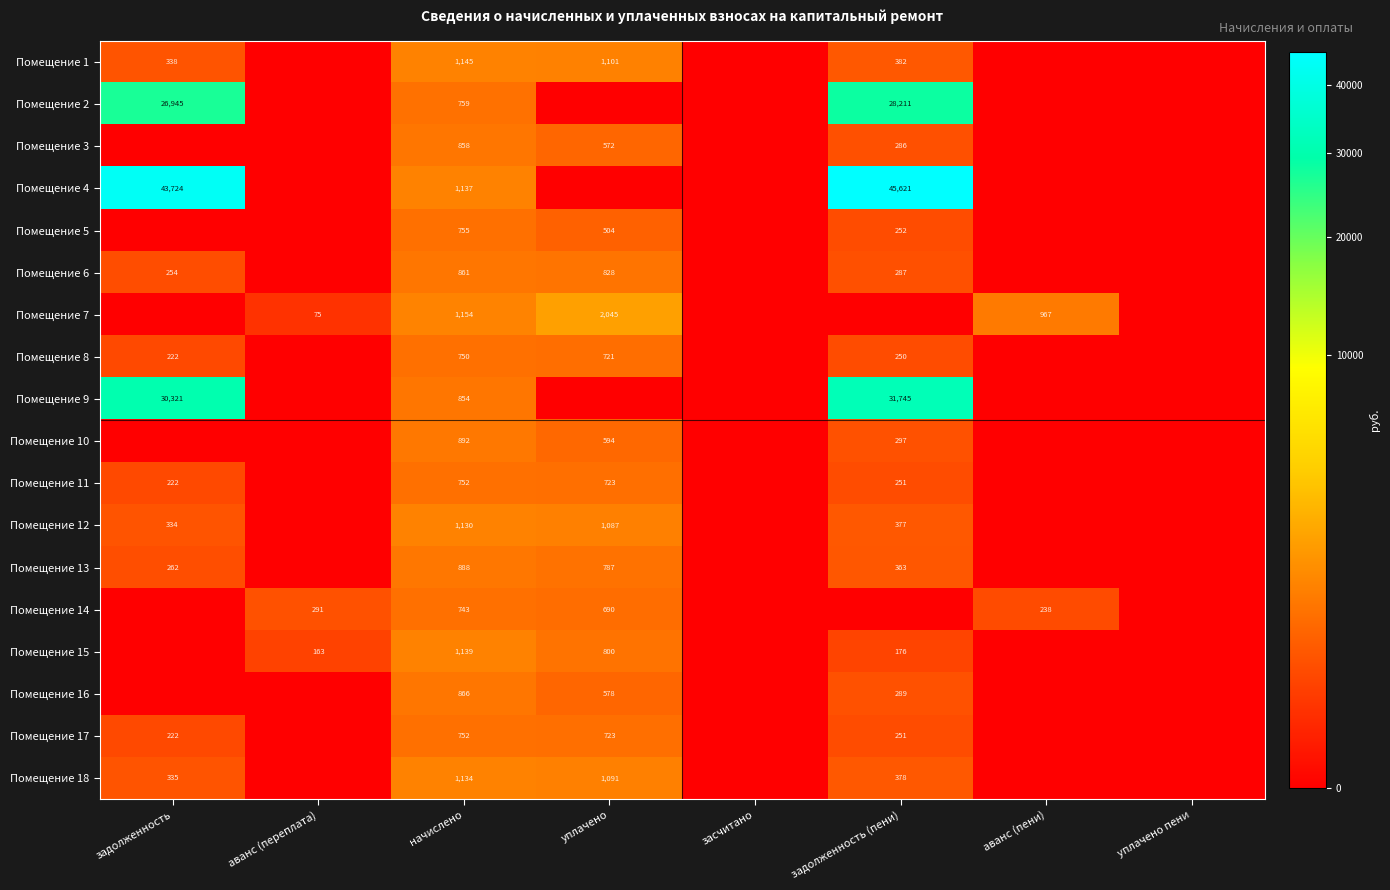

What is the difference between the Помещение 7 values at аванс (переплата) and аванс (пени)?

892